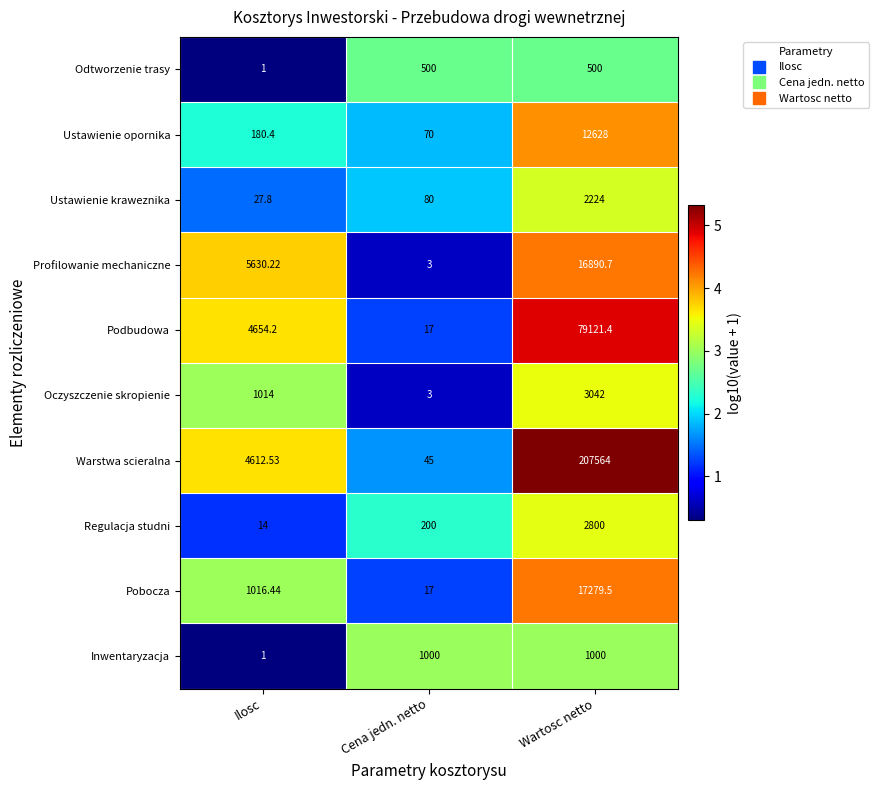

What is the spread (max minus min) of values at Wartosc netto?

207064.0